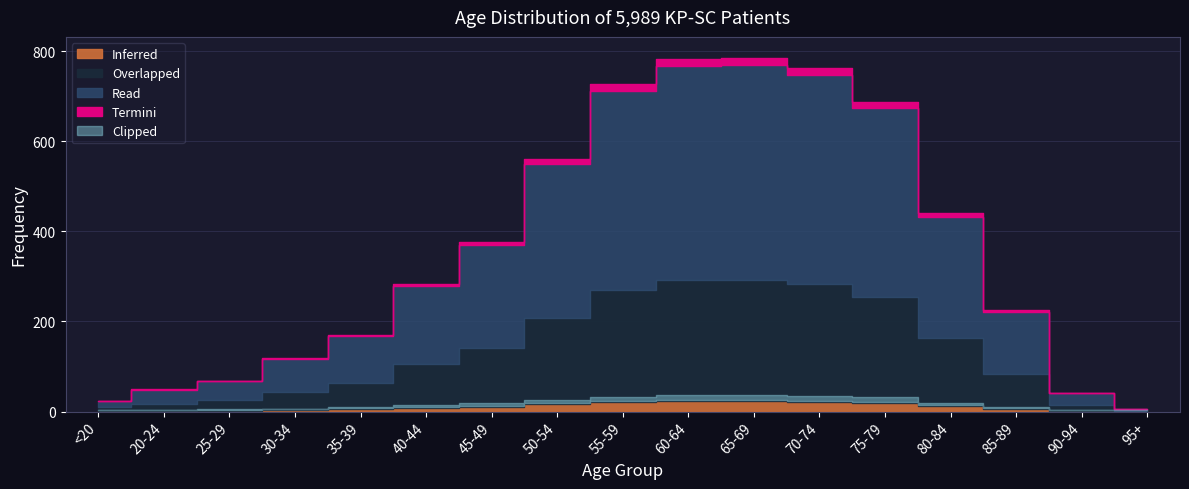

True or false: the data shows 369 at 45-49.

True